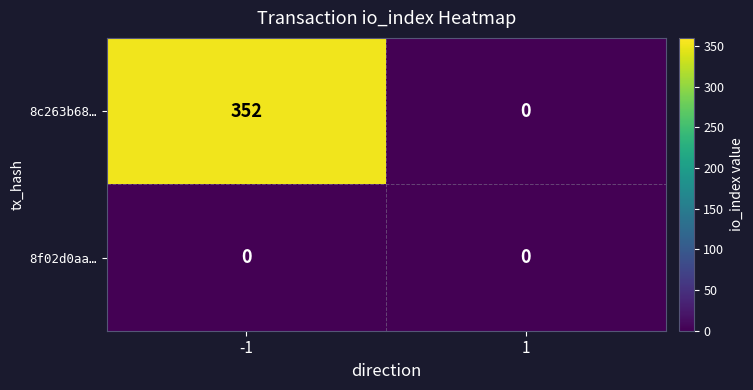

Rank the series by their average value, from highest to lowest.

8c263b68…, 8f02d0aa…